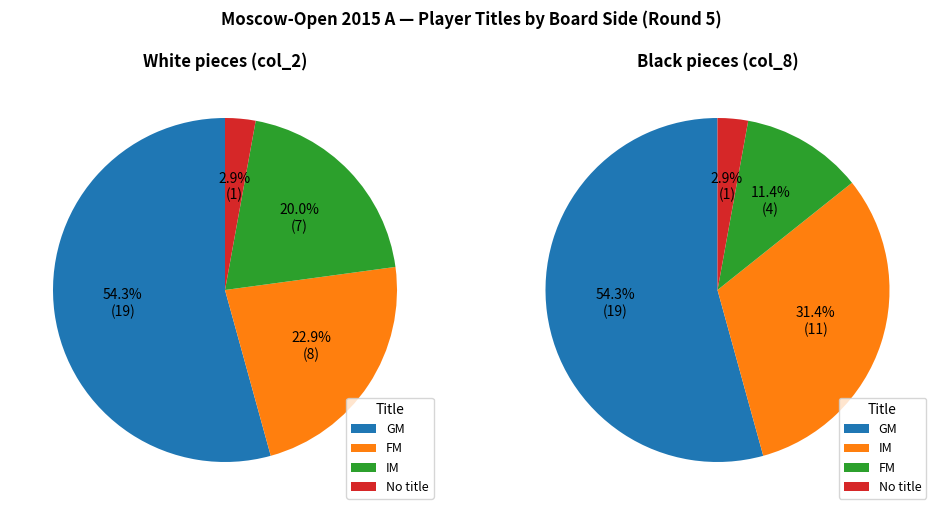

Is it true that  is 12% of the pie?

True